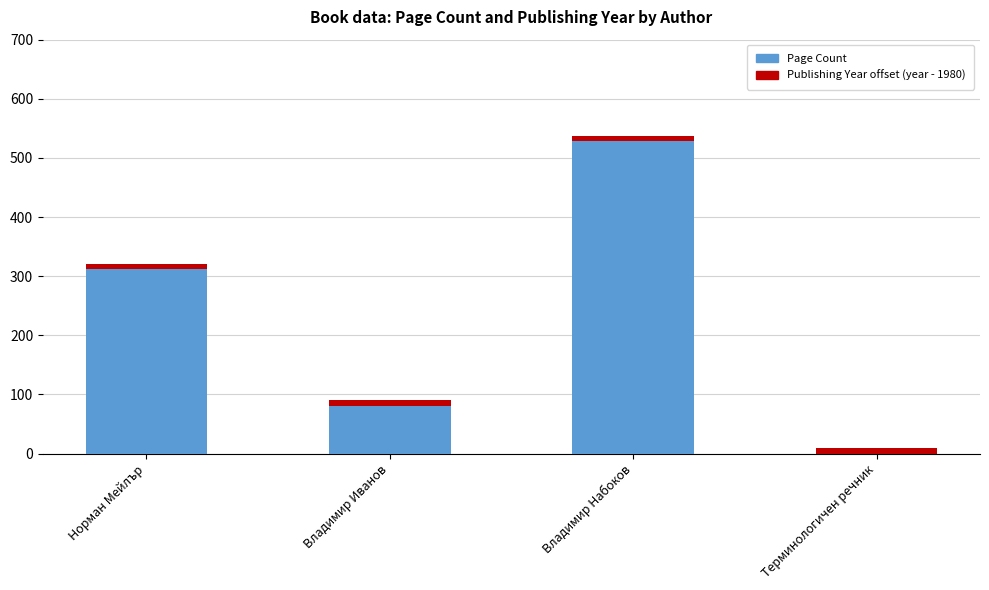

At which label does Page Count reach its peak?

Владимир Набоков